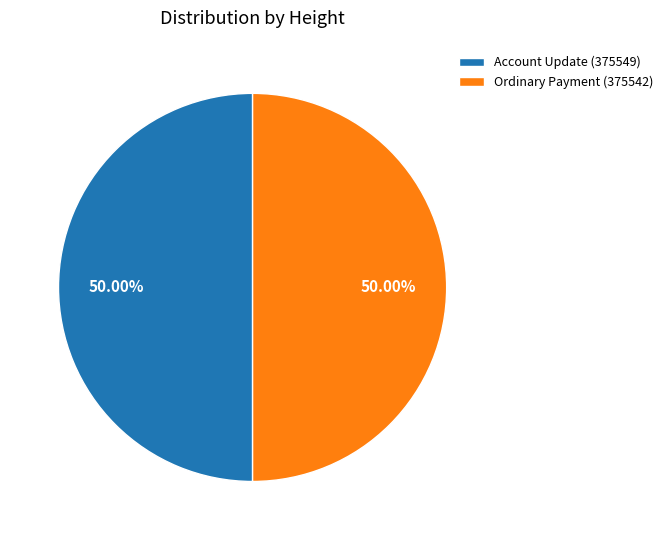

What is the ratio of the value at Account Update (375549) to the value at Ordinary Payment (375542)?

1.0